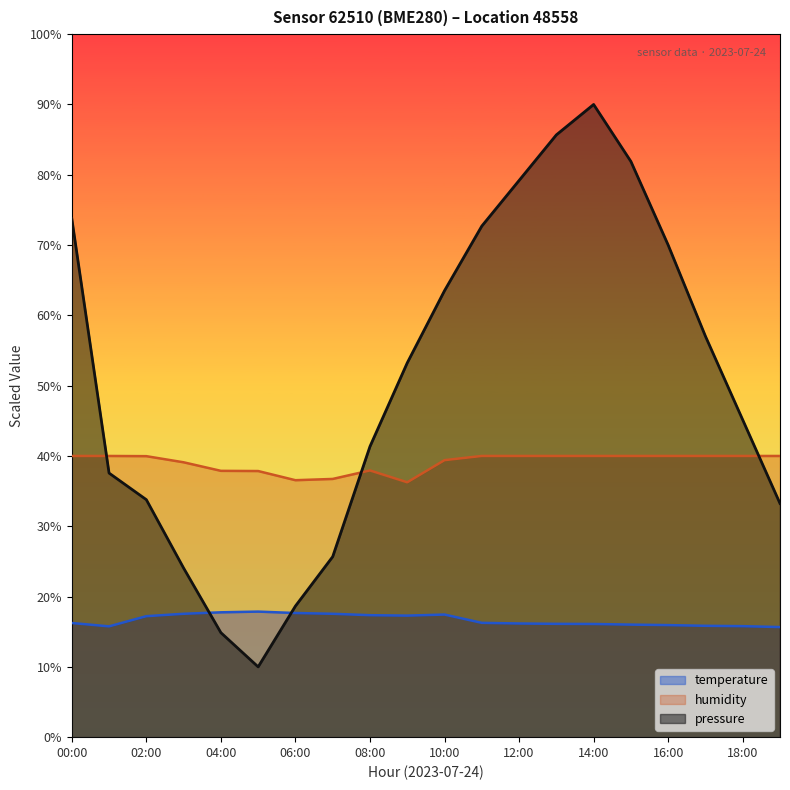

Is the value of temperature at 04:00 greater than the value of humidity at 14:00?

No